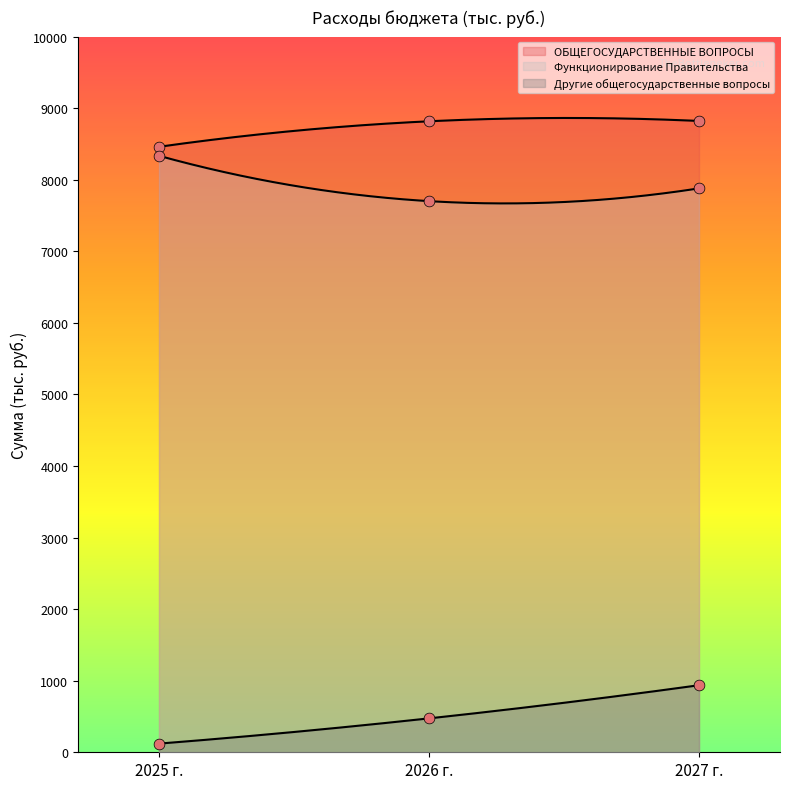

At how many categories does at least one series exceed 5407?

3